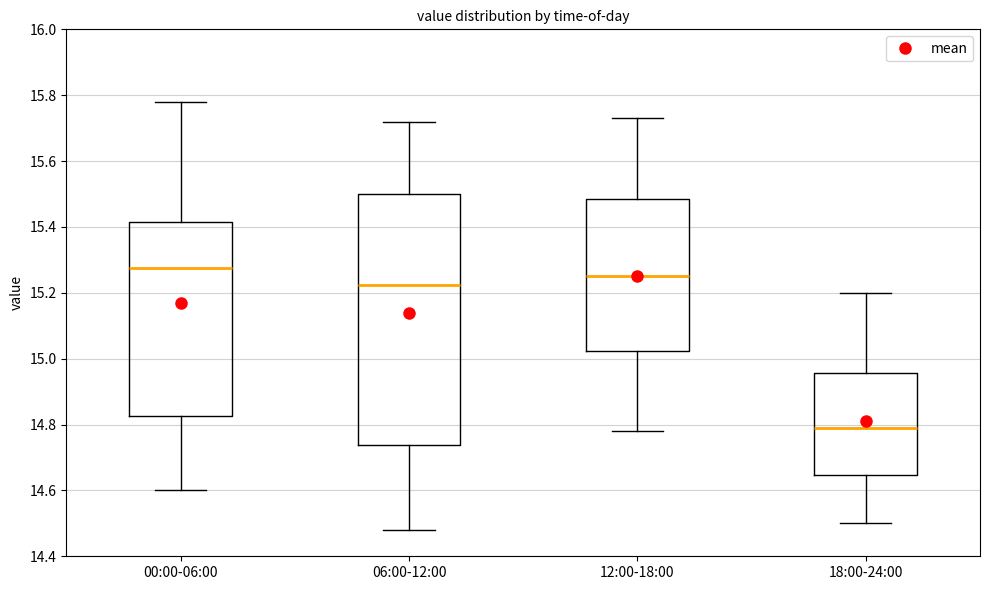

Reading left to right, read every box against the y-axis: the position of its median line, the range the box covers, and the ends of its whiskers. The values are not printed on the chart, so give them approximately, as read against the axis.

00:00-06:00: median 15.28, box 14.82 to 15.42, whiskers 14.60 to 15.78
06:00-12:00: median 15.22, box 14.74 to 15.50, whiskers 14.48 to 15.72
12:00-18:00: median 15.26, box 15.02 to 15.48, whiskers 14.78 to 15.74
18:00-24:00: median 14.80, box 14.64 to 14.96, whiskers 14.50 to 15.20